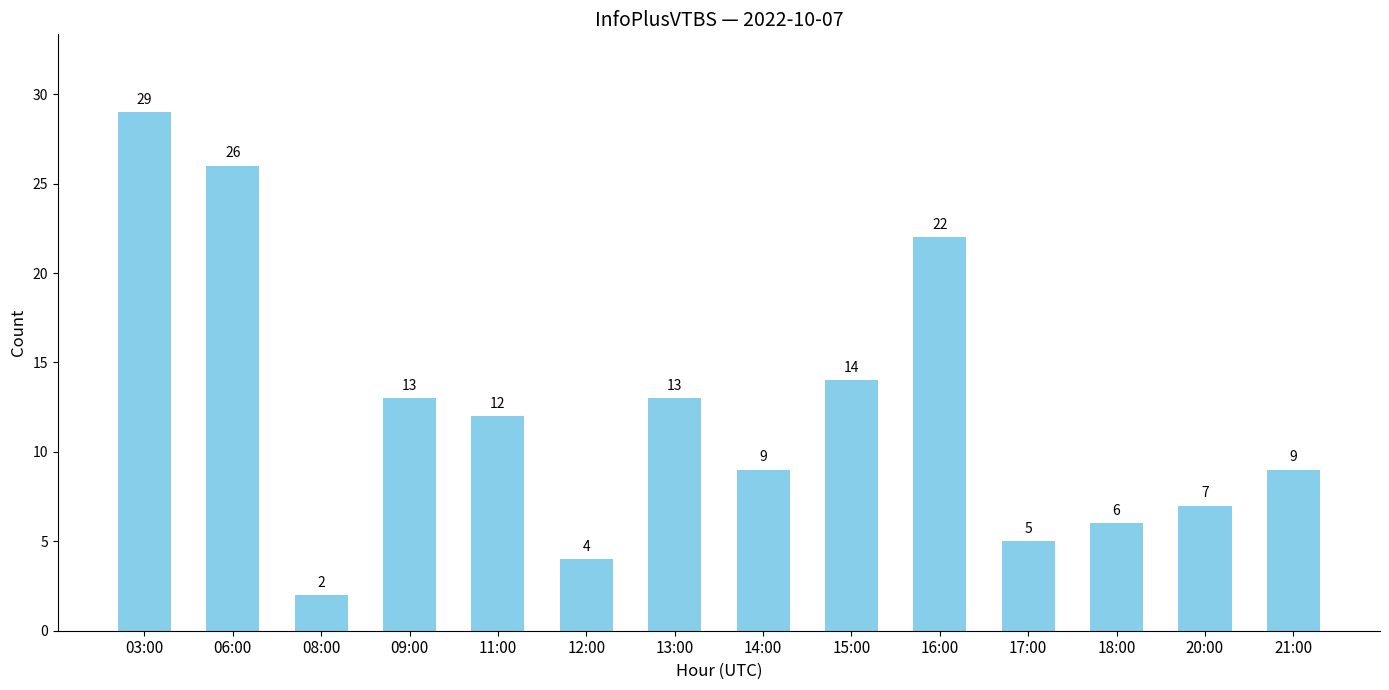

Are the bars grouped side by side (vs. stacked)?

No